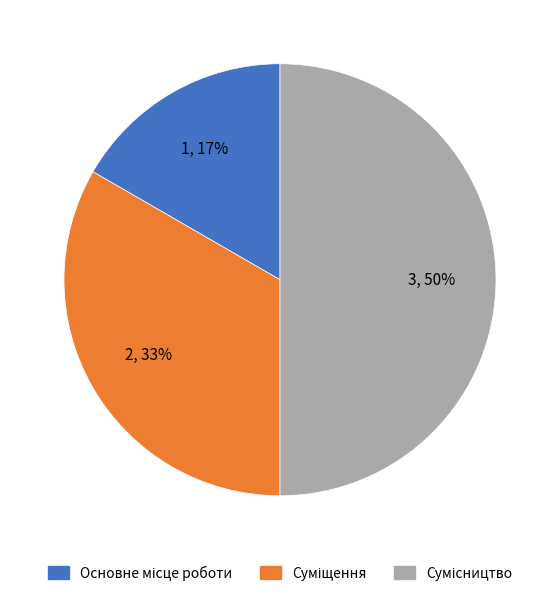

To the nearest percent, what is the difference between the largest and smallest slice percentages?

33%